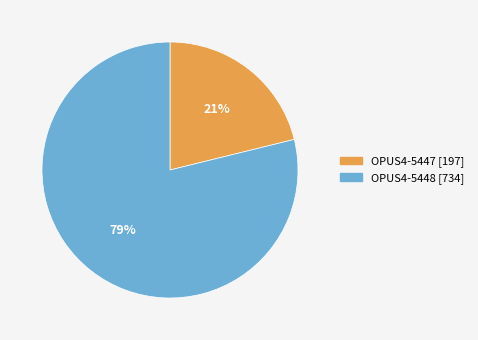

Which has a higher value, OPUS4-5448 or OPUS4-5447?

OPUS4-5448